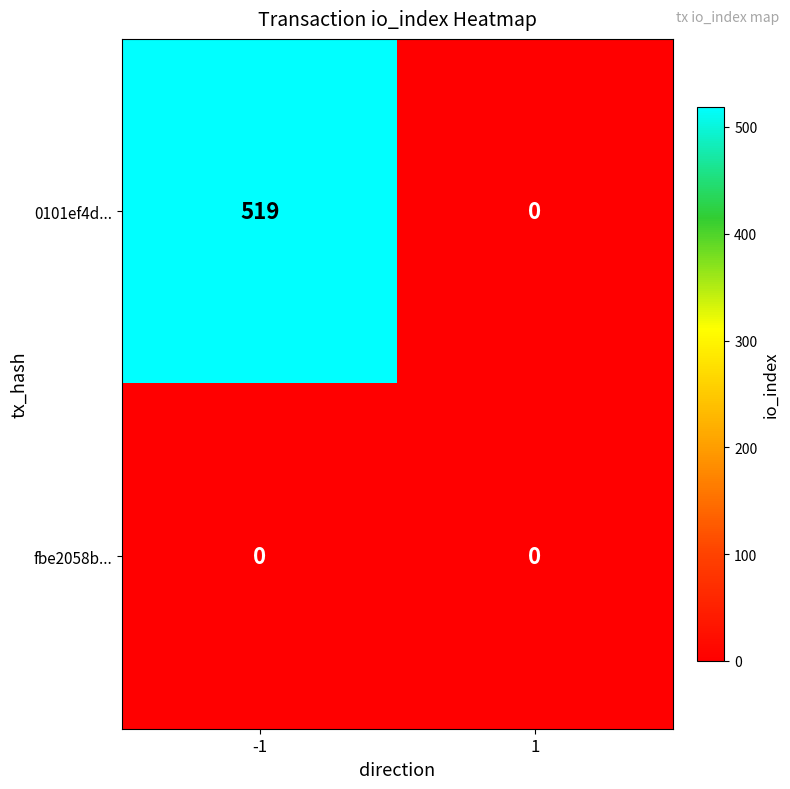

Is it true that fbe2058b... equals 0 at 1?

True